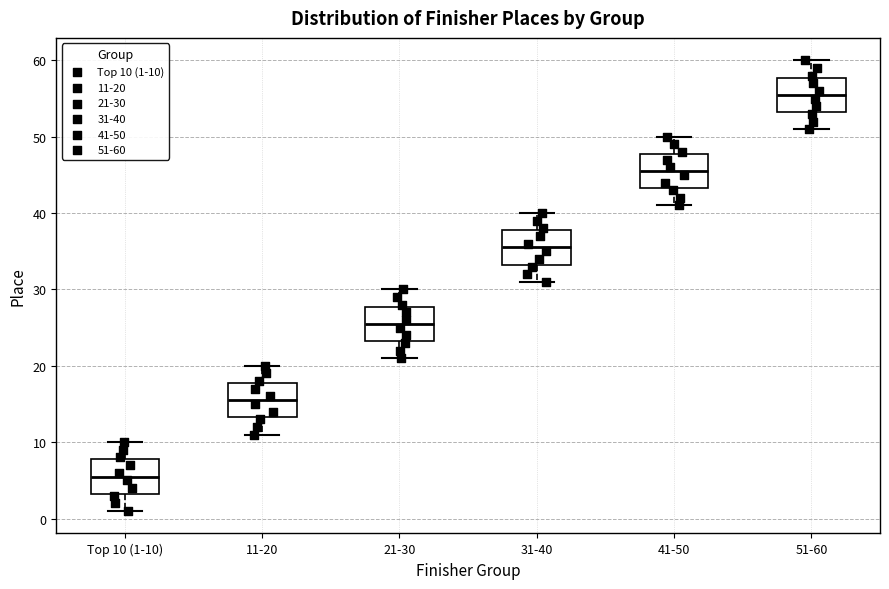

Reading left to right, read every box against the y-axis: the position of its median line, the range the box covers, and the ends of its whiskers. The values are not printed on the chart, so give them approximately, as read against the axis.

Top 10 (1-10): median 6, box 3 to 8, whiskers 1 to 10
11-20: median 16, box 13 to 18, whiskers 11 to 20
21-30: median 26, box 23 to 28, whiskers 21 to 30
31-40: median 36, box 33 to 38, whiskers 31 to 40
41-50: median 46, box 43 to 48, whiskers 41 to 50
51-60: median 56, box 53 to 58, whiskers 51 to 60